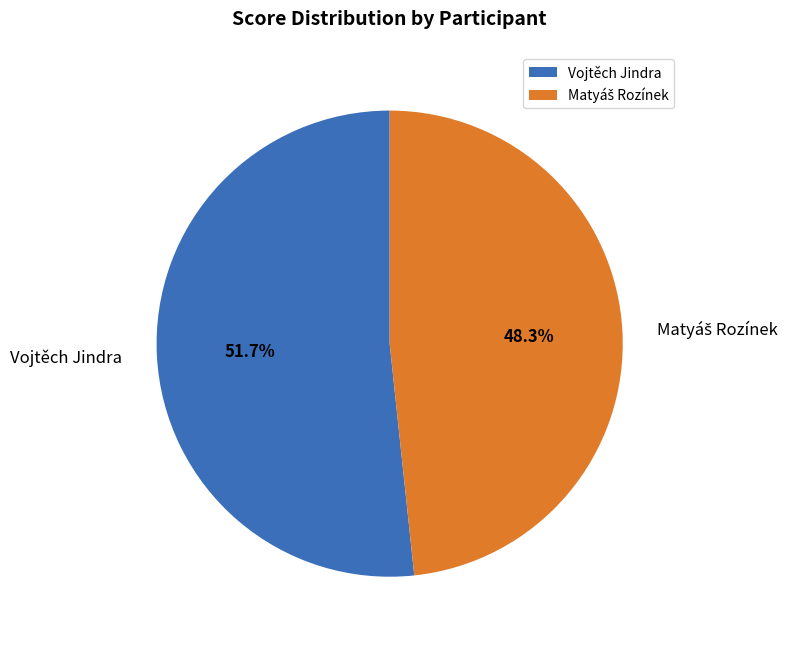

What percentage is NOT represented by Vojtěch Jindra?

48.3%